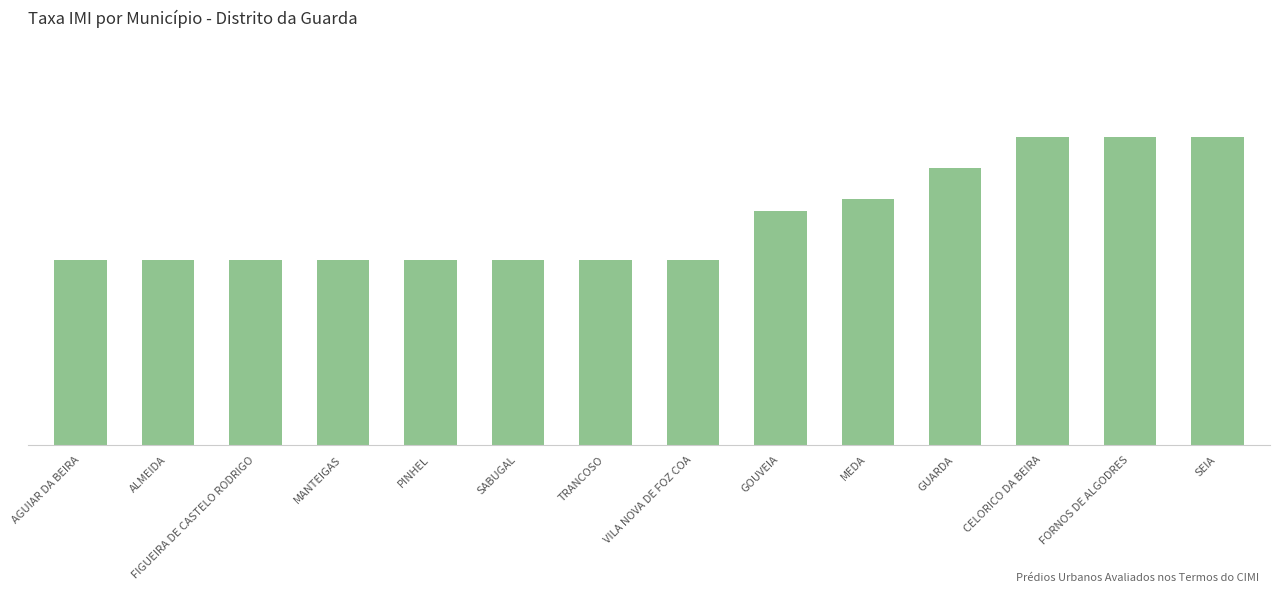

At which label is the value closest to 0?

AGUIAR DA BEIRA